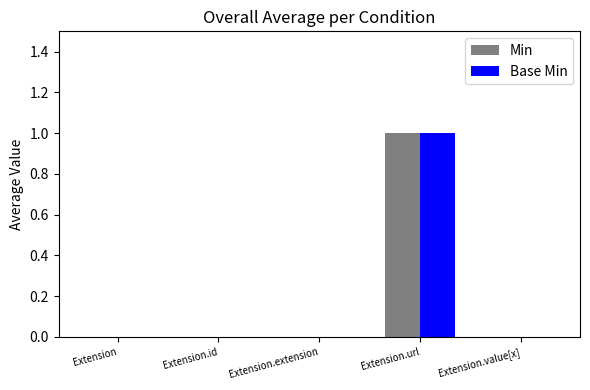

True or false: Min has a value of 0 at Extension.

True